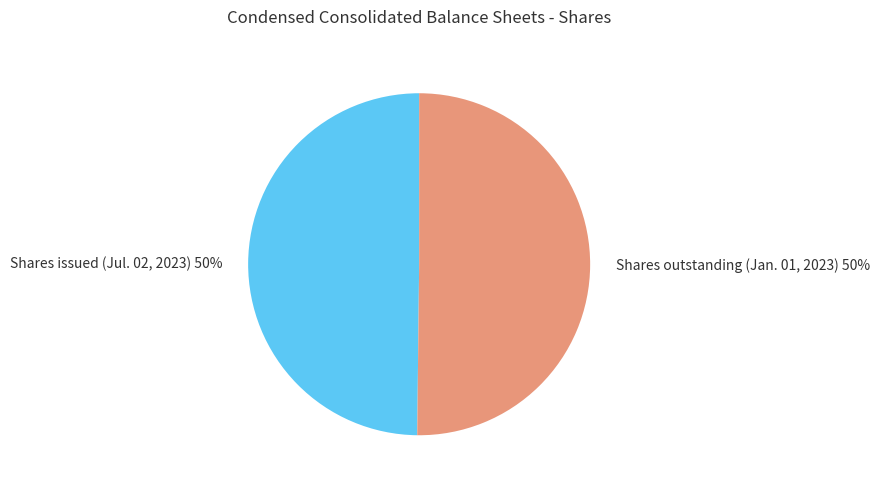

What is the ratio of the value at Shares issued (Jul. 02, 2023) to the value at Shares outstanding (Jan. 01, 2023)?

1.0